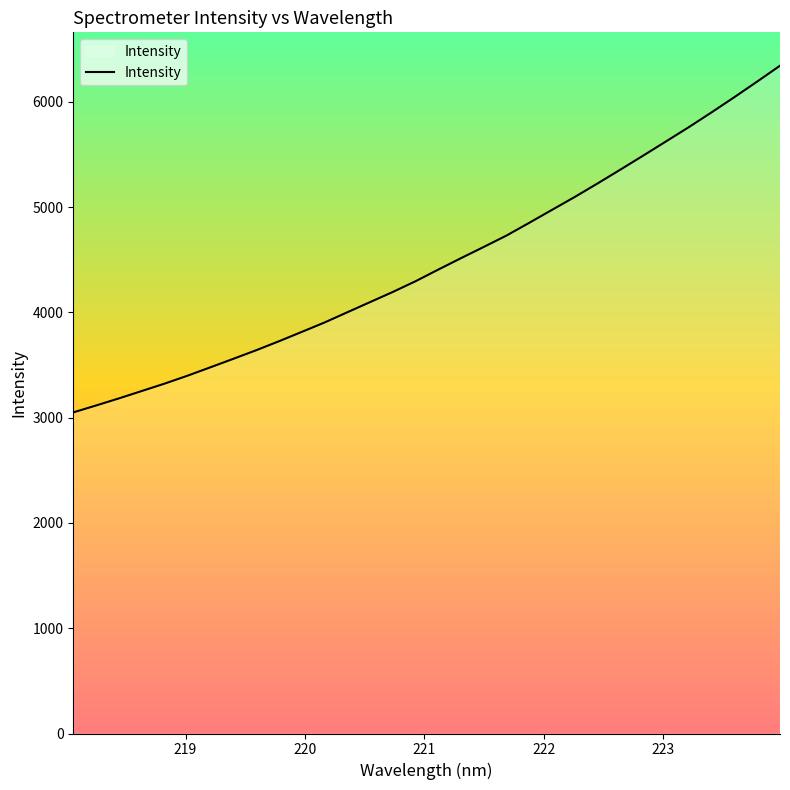

What is the greatest value displayed?

6343.2